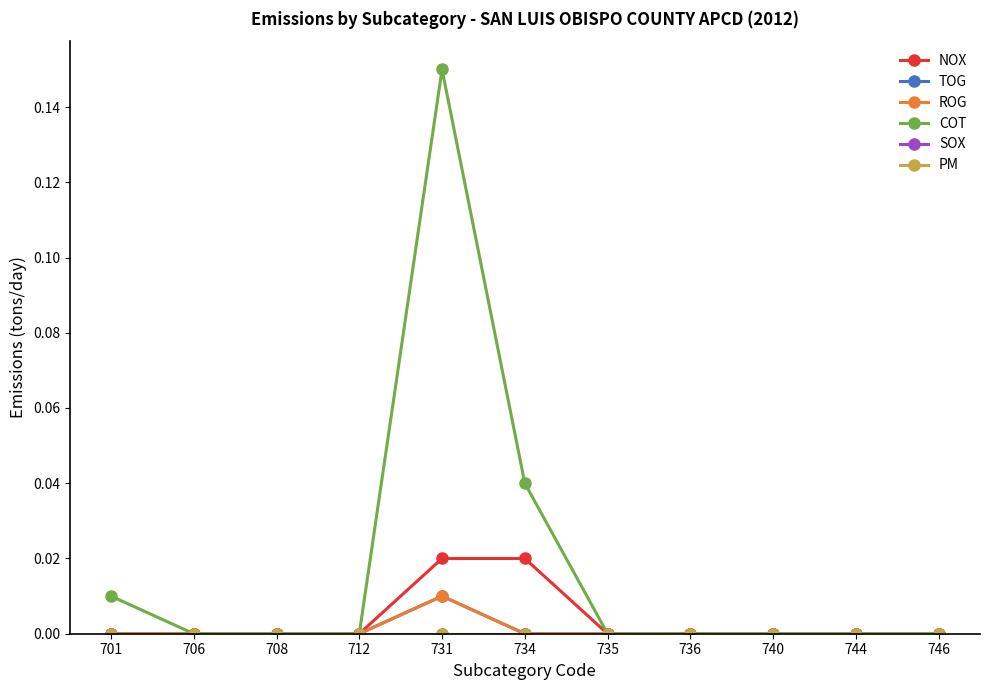

The value of TOG at 701 is 0.0. True or false?

True